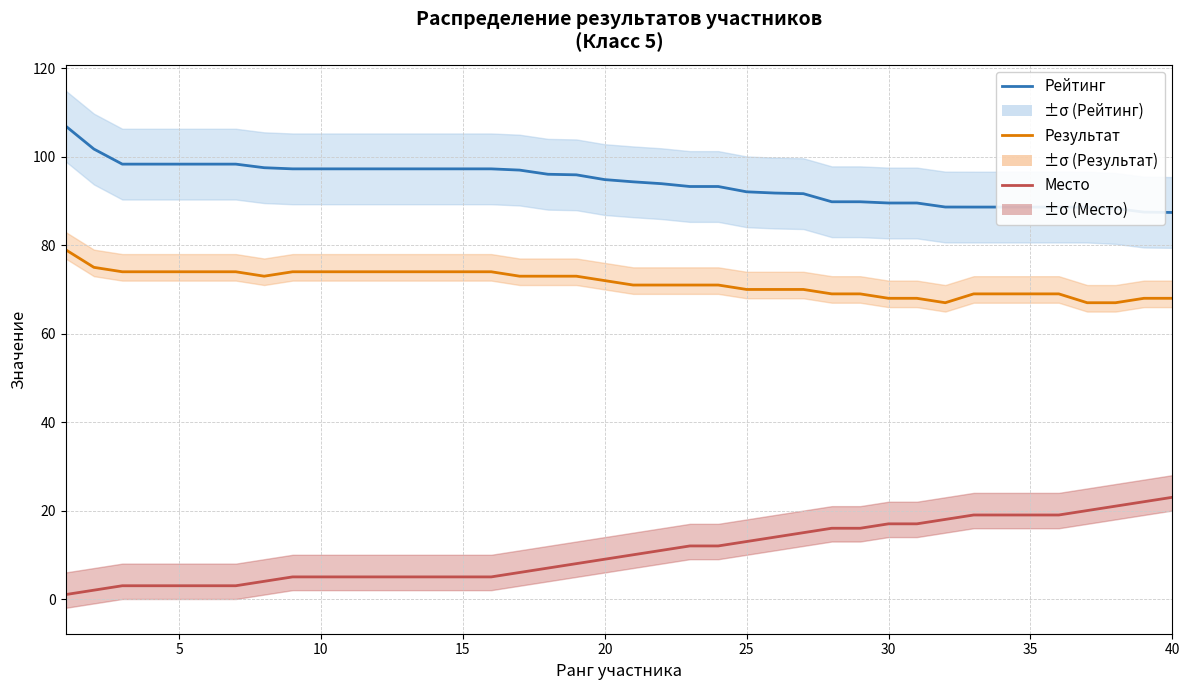

Is the value of Рейтинг at 40 greater than the value of Место at 10?

Yes